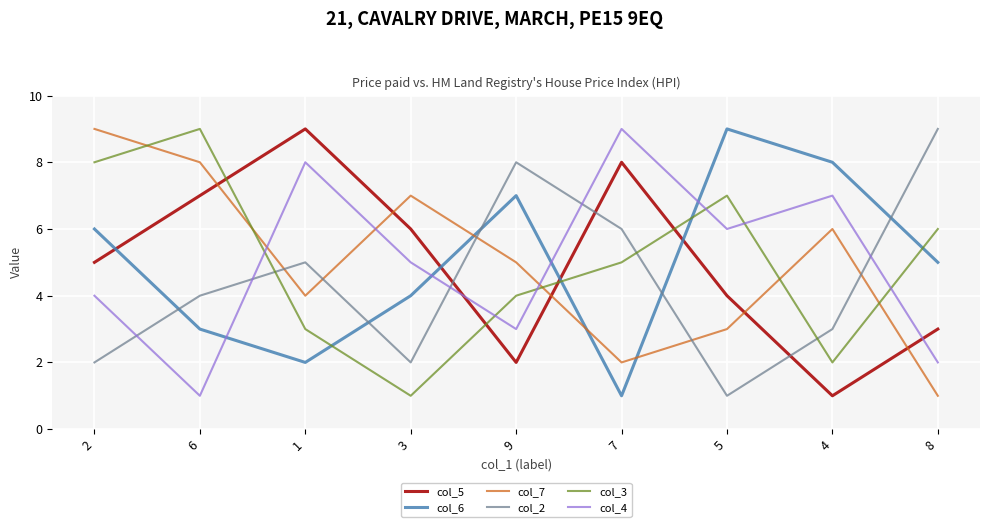

True or false: col_6 has more than 0 points higher than both neighbors.

True